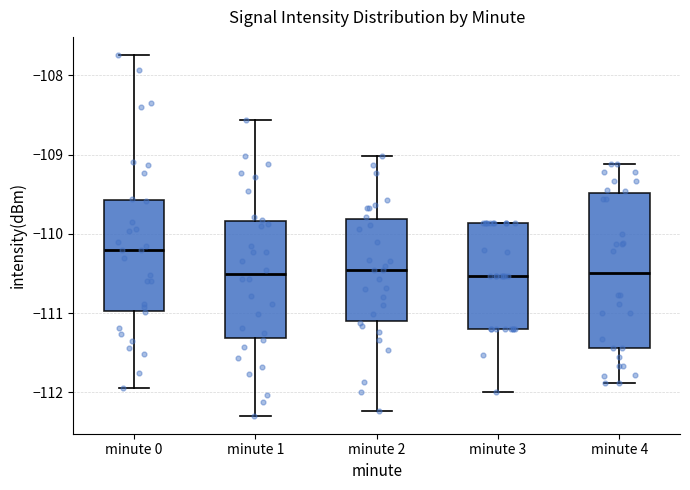

Reading left to right, transcribe this box plot: for each box, give where its median line is, the range the box spans, and where its two whiskers end, as read against the y-axis. The values are not printed on the chart, so give them approximately, as read against the axis.

minute 0: median -110.2, box -111.0 to -109.6, whiskers -112.0 to -107.7
minute 1: median -110.5, box -111.3 to -109.8, whiskers -112.3 to -108.6
minute 2: median -110.5, box -111.1 to -109.8, whiskers -112.2 to -109.0
minute 3: median -110.5, box -111.2 to -109.9, whiskers -112.0 to -109.9
minute 4: median -110.5, box -111.4 to -109.5, whiskers -111.9 to -109.1